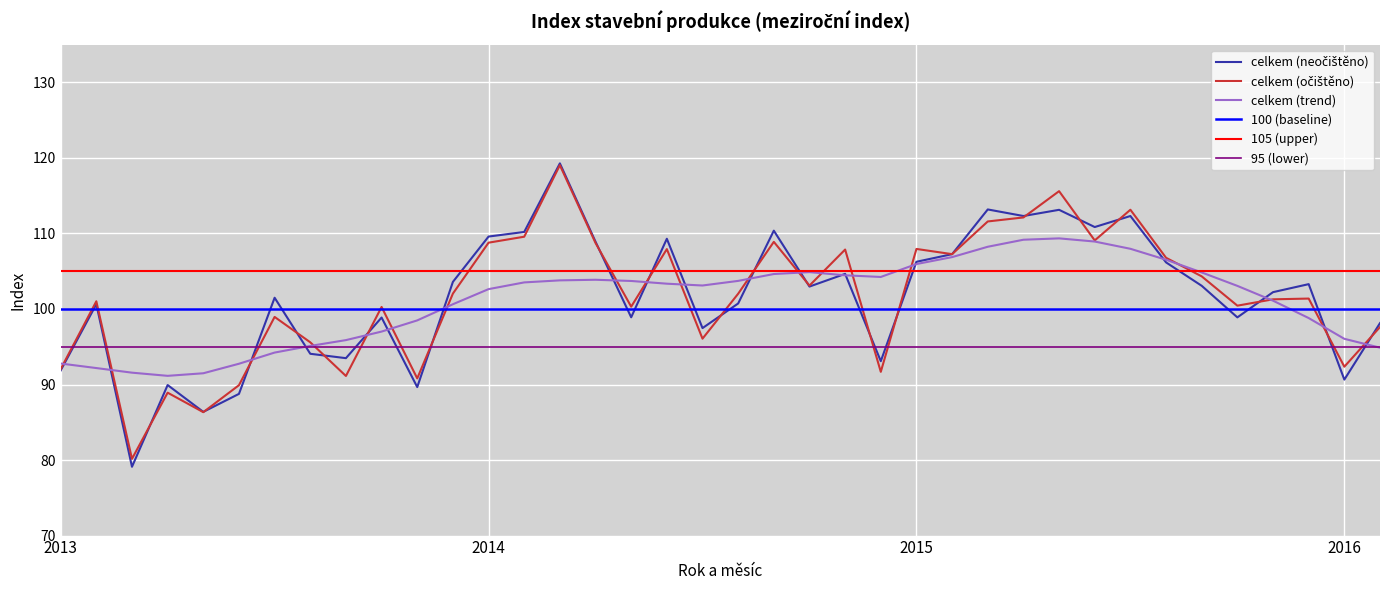

What is the maximum value for celkem (trend)?

109.3